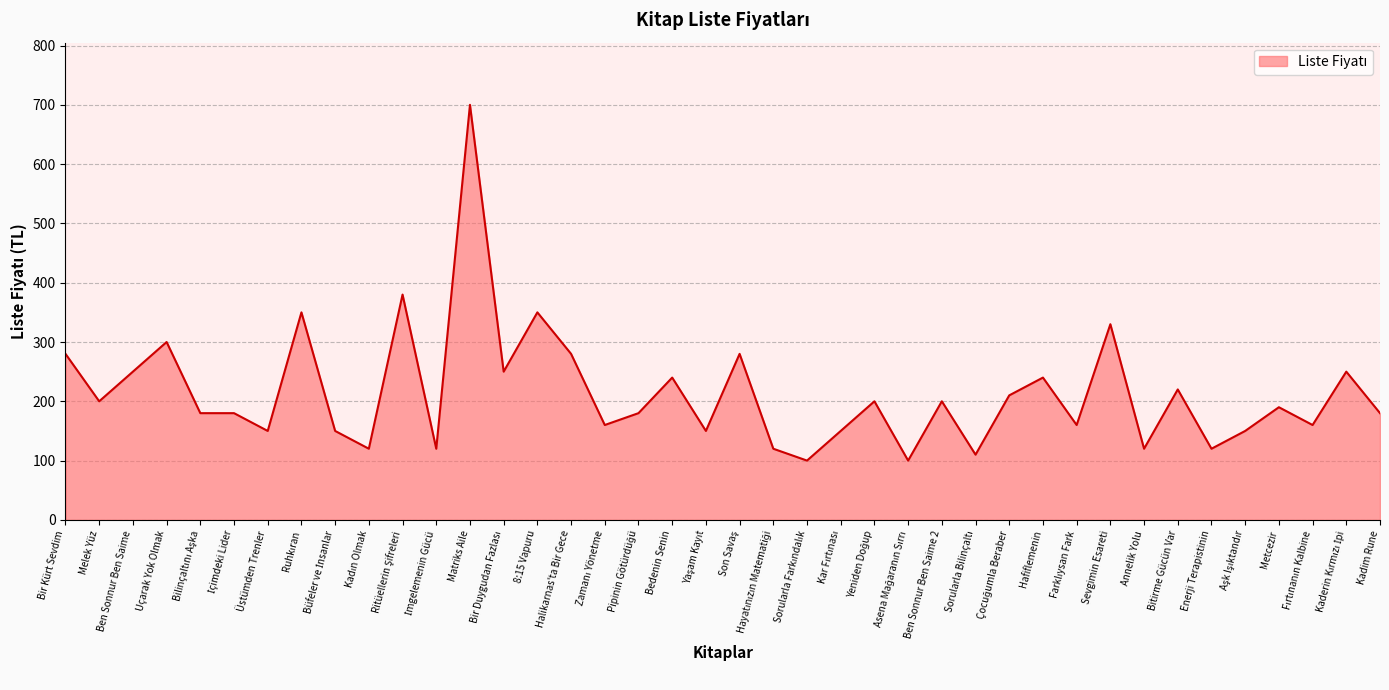

True or false: the data shows 200 at Ben Sonnur Ben Saime 2.

True